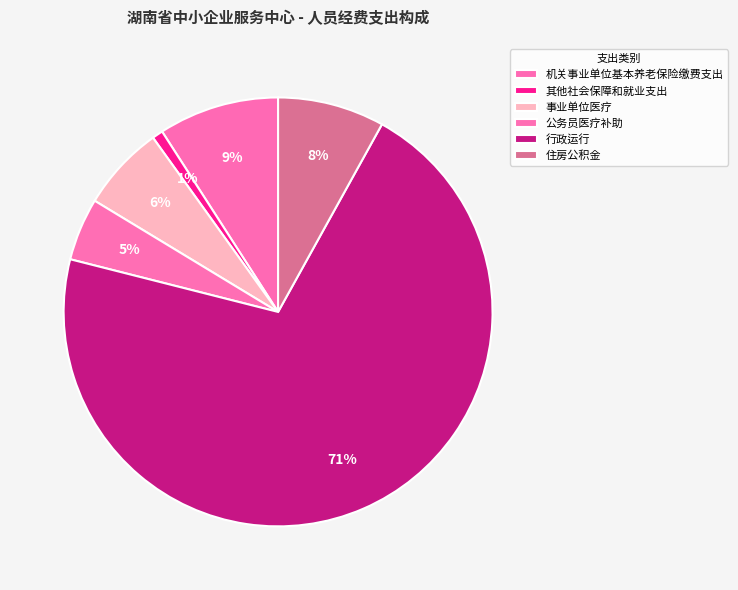

Combined, what portion of the pie is 公务员医疗补助 and 机关事业单位基本养老保险缴费支出?

13.8%